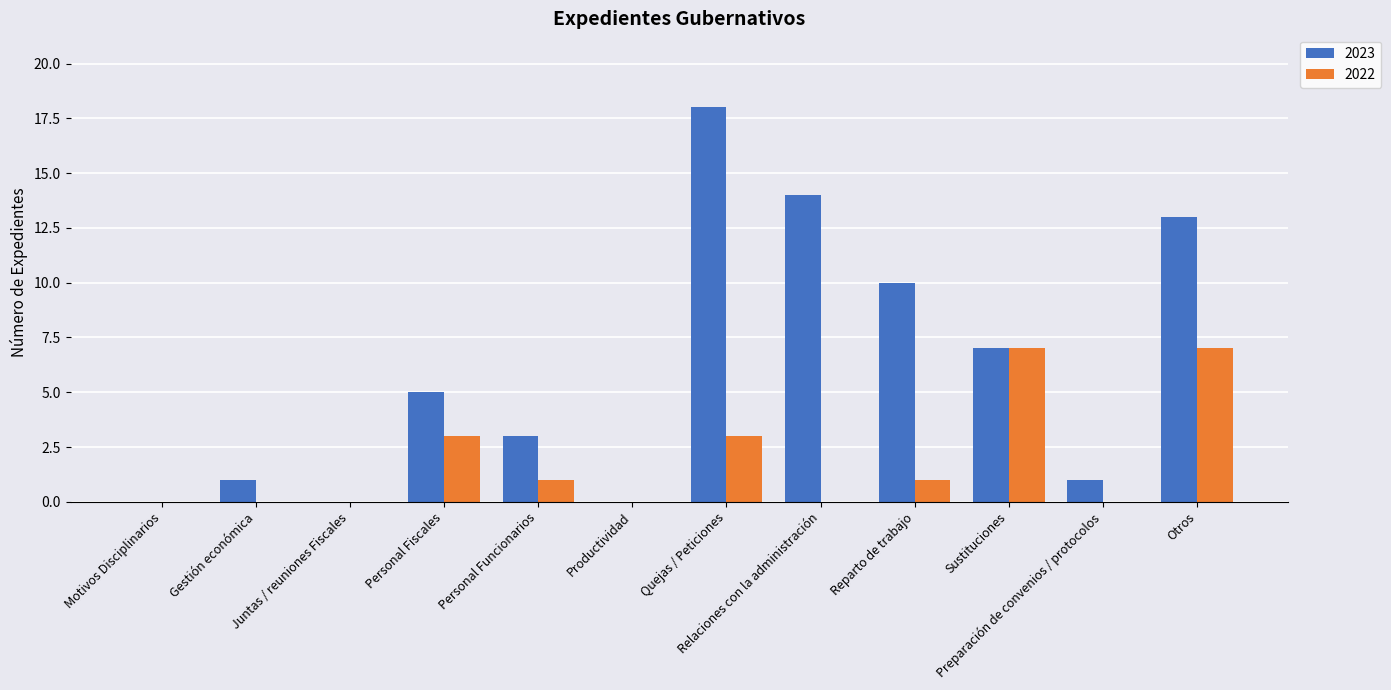

Which series changed the most between Personal Funcionarios and Preparación de convenios / protocolos?

2023